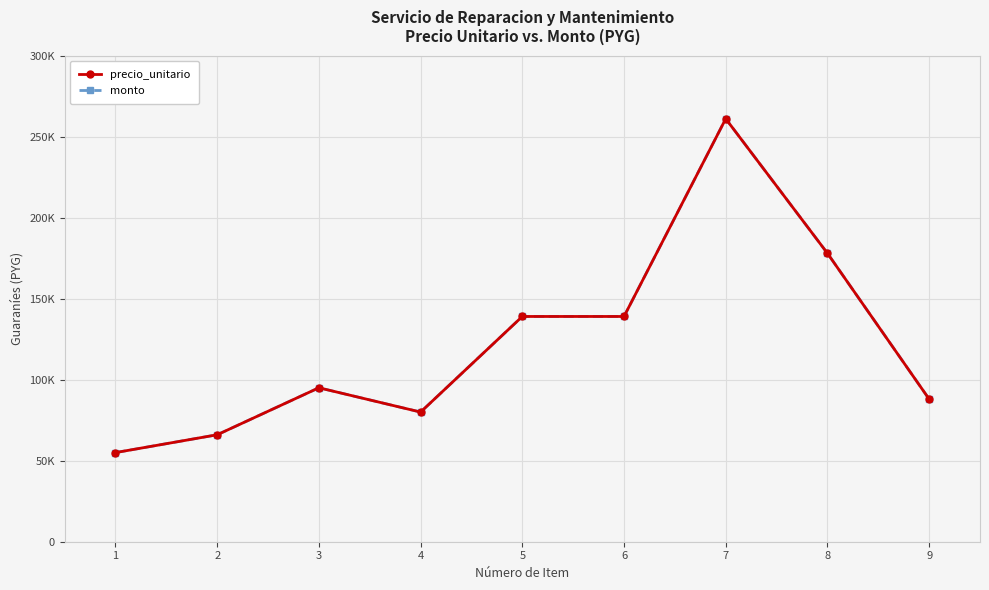

Does the chart have visible grid lines?

Yes